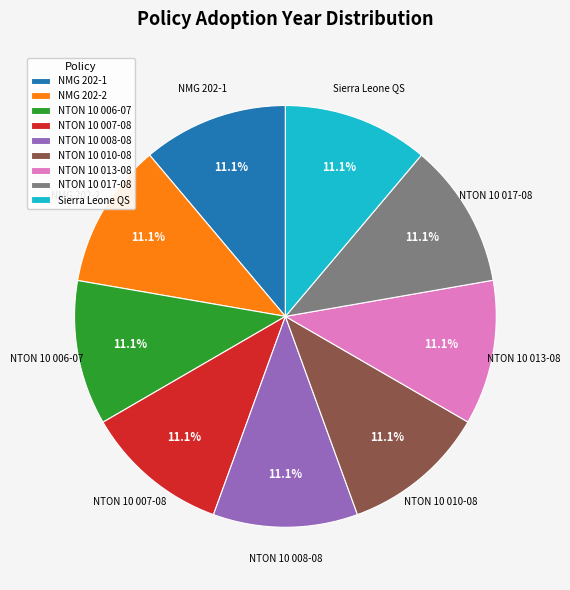

Do Sierra Leone QS and NTON 10 017-08 together represent more than half of the pie?

No